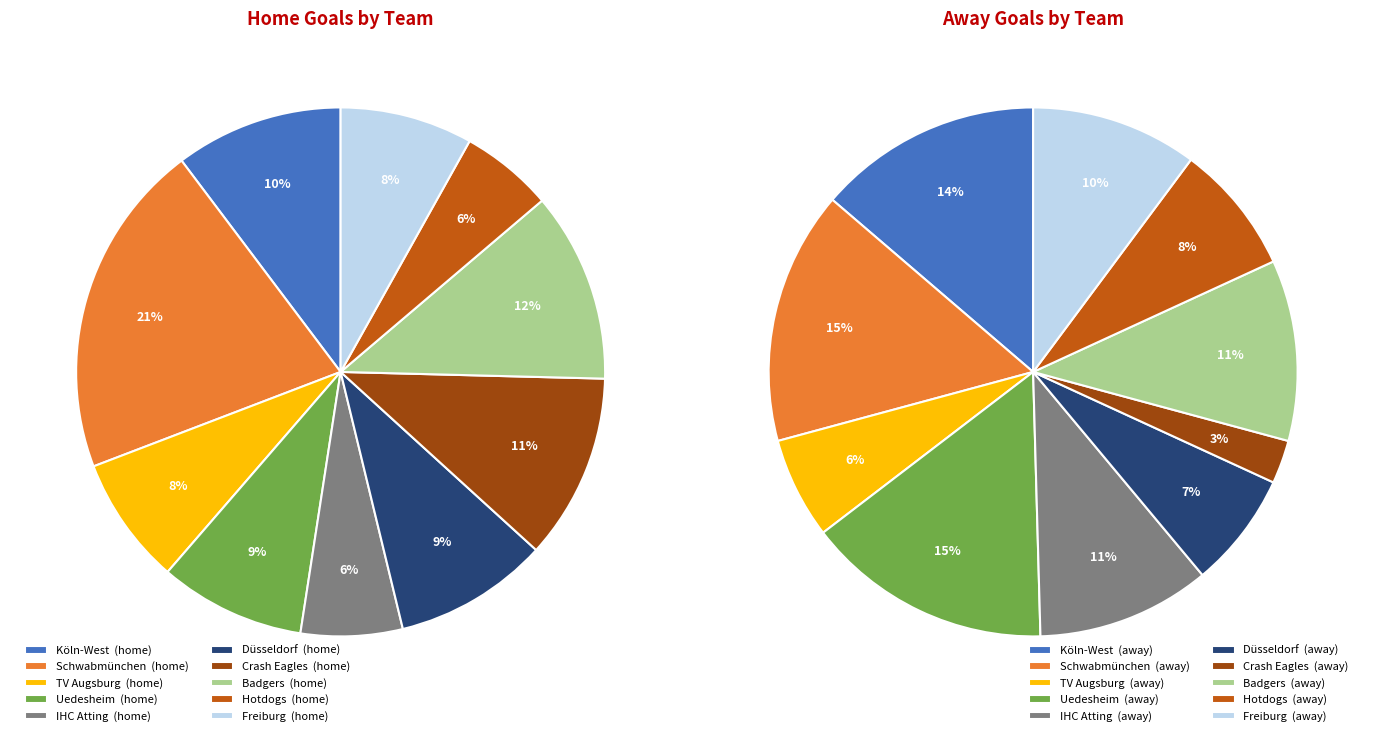

Does any single category account for the majority?

No